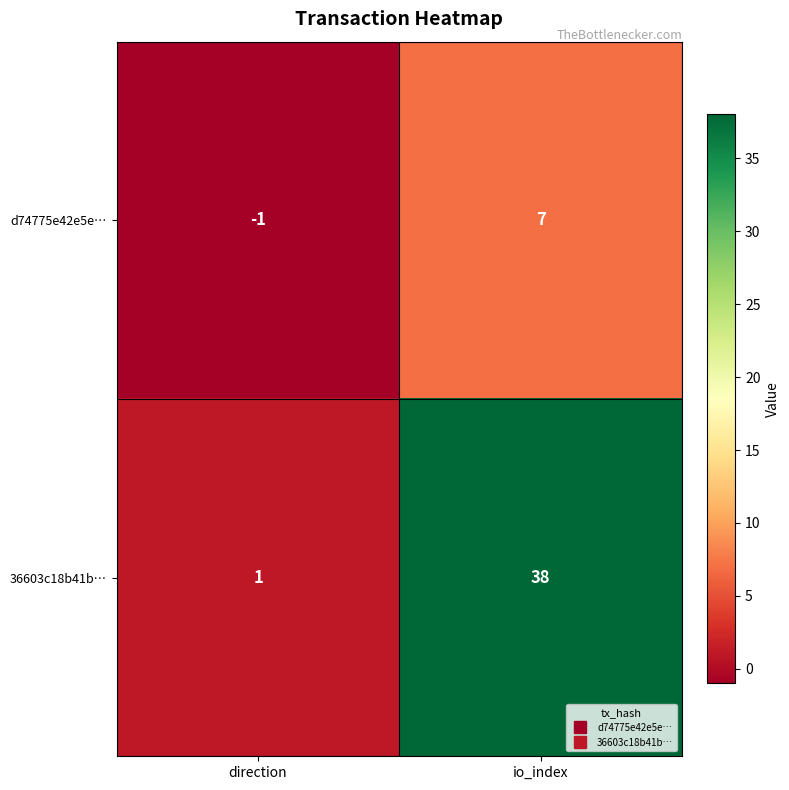

Reading left to right, what are all the values shown in this chart?

d74775e42e5e…: -1	7
36603c18b41b…: 1	38